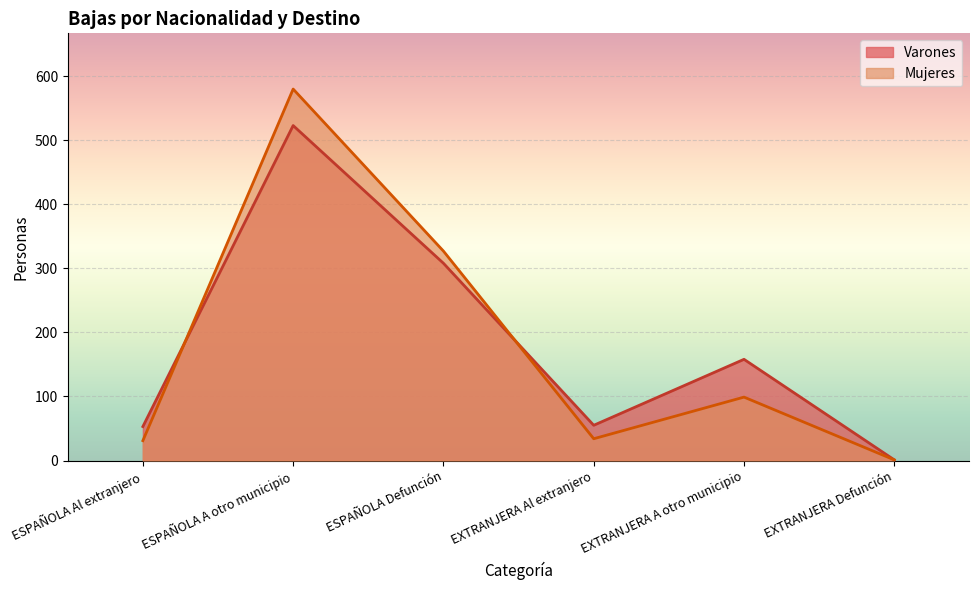

Read the Mujeres value at ESPAÑOLA A otro municipio, to the nearest 100.

600